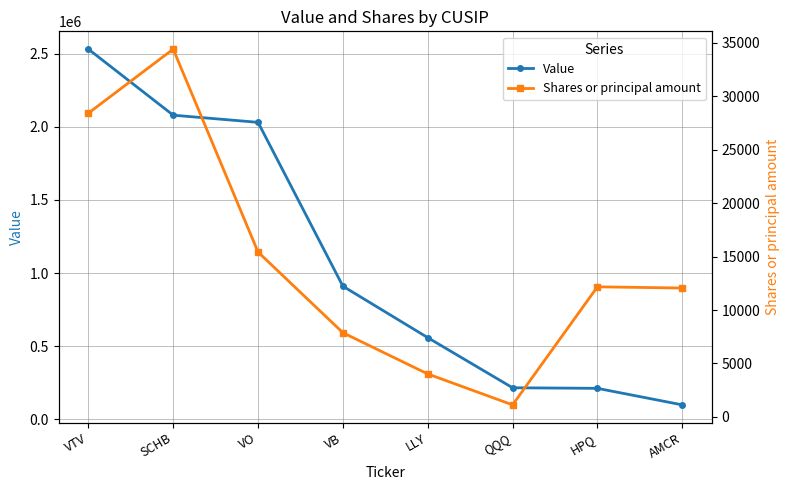

Which series has the largest total across all categories?

Value